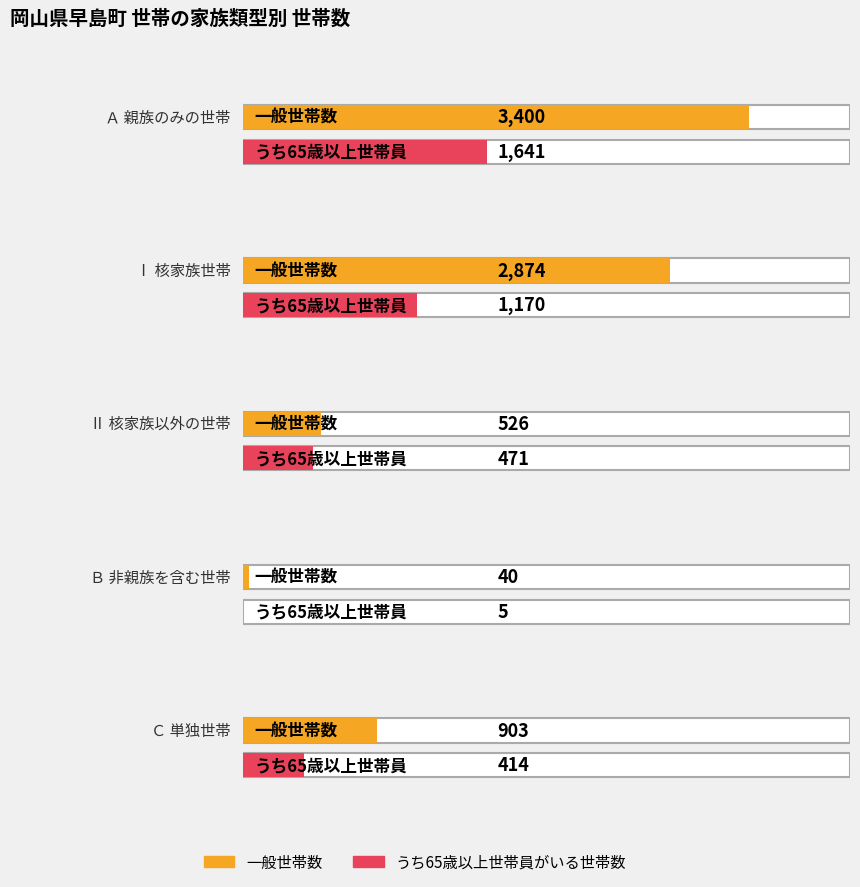

Which category has the lowest value in the うち65歳以上世帯員がいる世帯数 series?

Ｂ 非親族を含む世帯